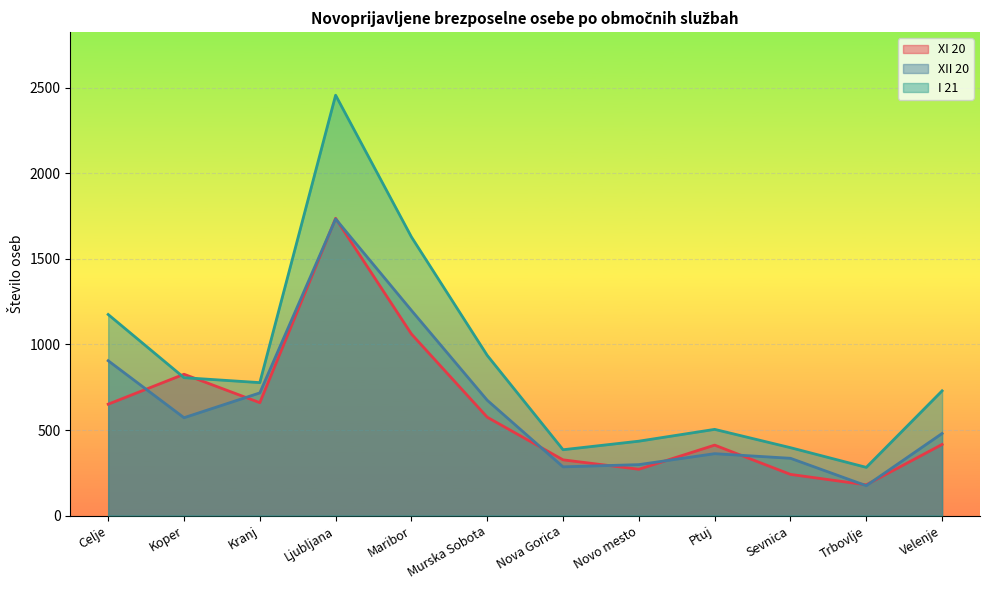

Which category has the highest value across all series?

Ljubljana